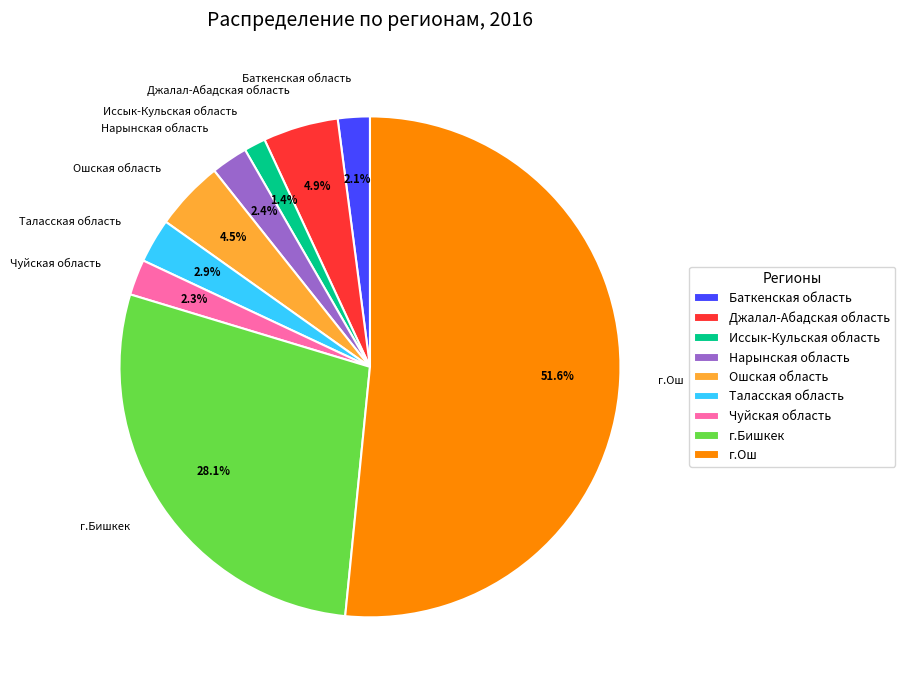

What percentage is the Чуйская область slice, to the nearest percent?

2%